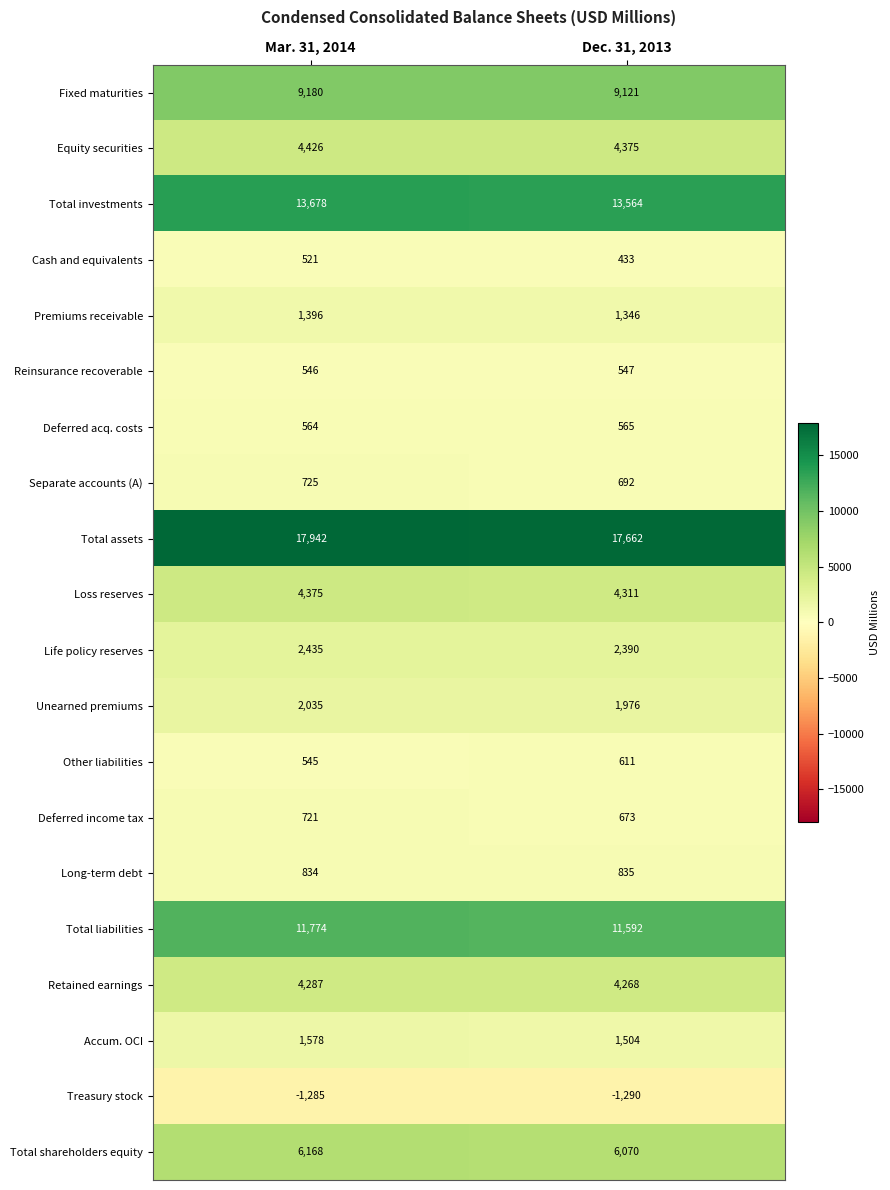

Rank the series at Mar. 31, 2014 from lowest to highest value.

Treasury stock, Cash and equivalents, Other liabilities, Reinsurance recoverable, Deferred acq. costs, Deferred income tax, Separate accounts (A), Long-term debt, Premiums receivable, Accum. OCI, Unearned premiums, Life policy reserves, Retained earnings, Loss reserves, Equity securities, Total shareholders equity, Fixed maturities, Total liabilities, Total investments, Total assets